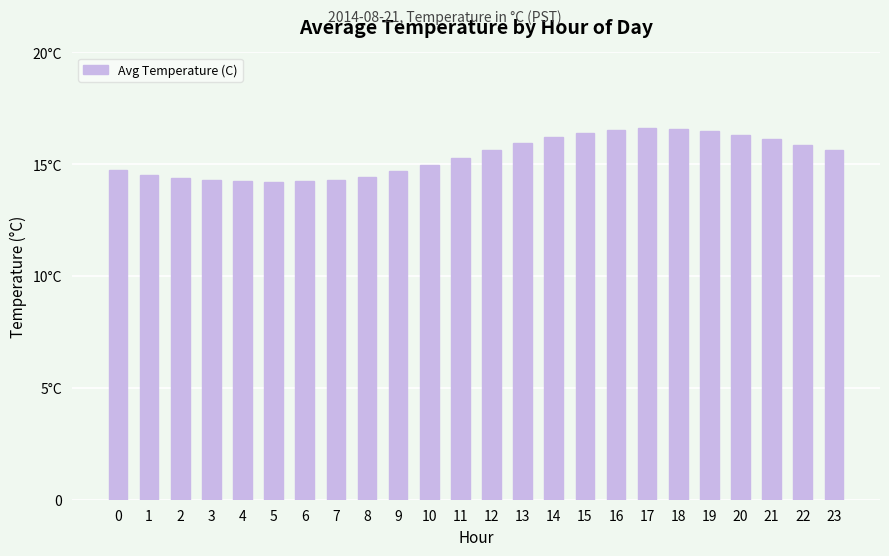

What is the change in value from 15 to 22?

-0.5